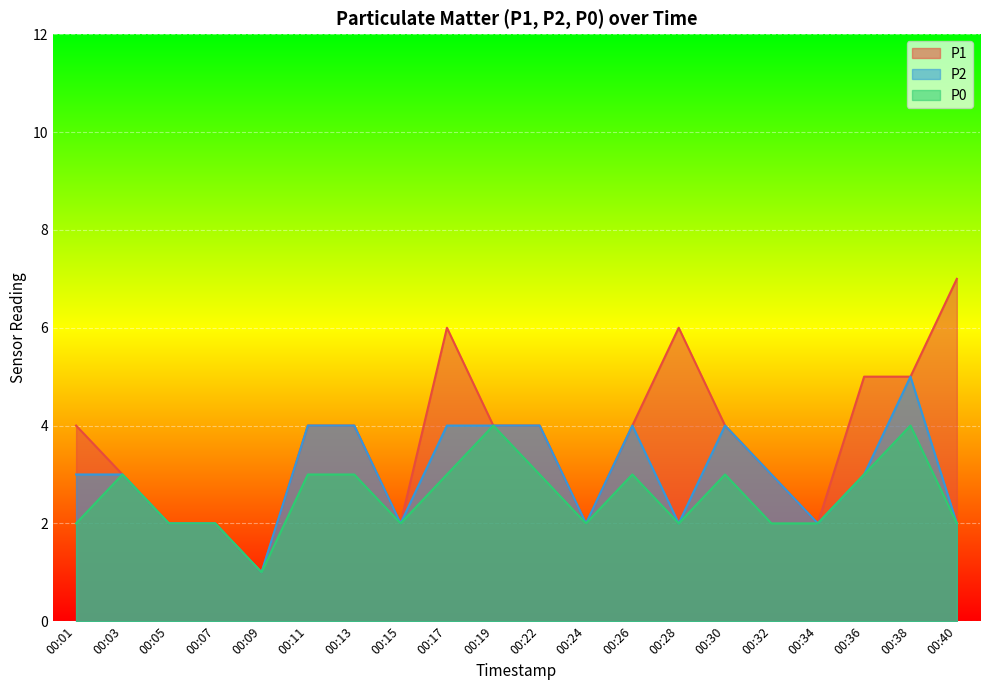

True or false: P0 has a value of 5 at 00:11.

False